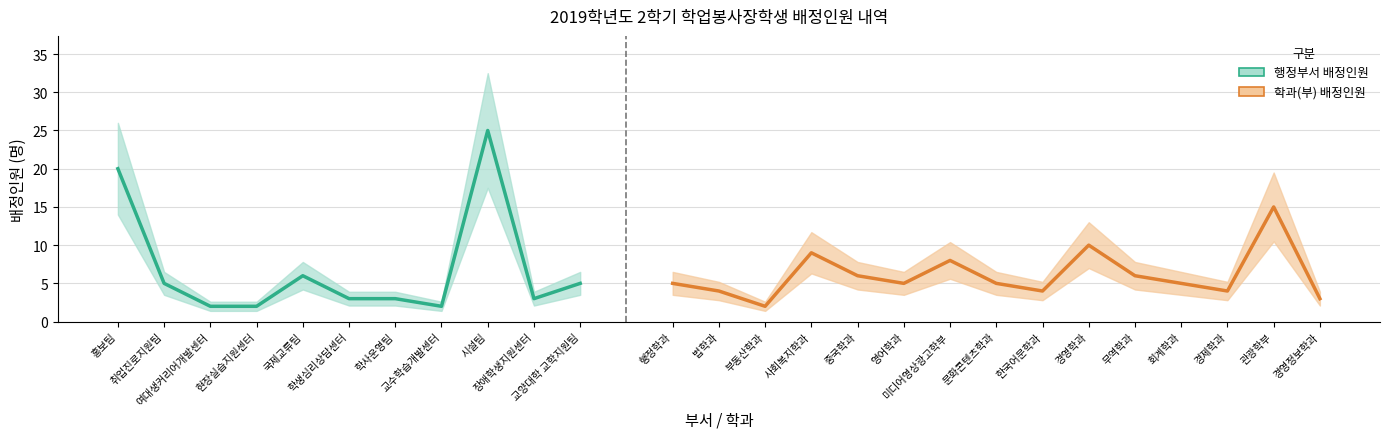

Rank the categories by value from highest to lowest.

시설팀, 홍보팀, 국제교류팀, 취업진로지원팀, 교양대학 교학지원팀, 학생심리상담센터, 학사운영팀, 장애학생지원센터, 여대생커리어개발센터, 현장실습지원센터, 교수학습개발센터